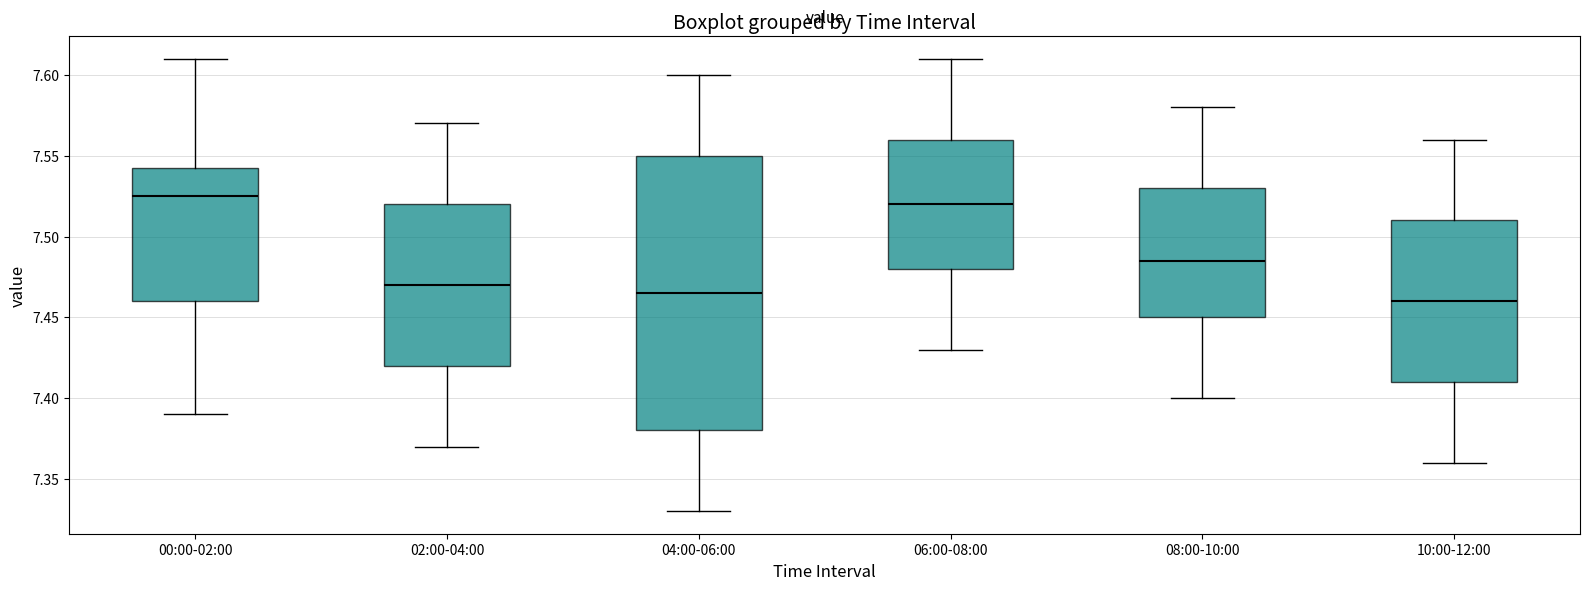

Where does the median line of the box for 08:00-10:00 sit on the y-axis? The values are not printed on the chart, so give them approximately, as read against the axis.

7.485